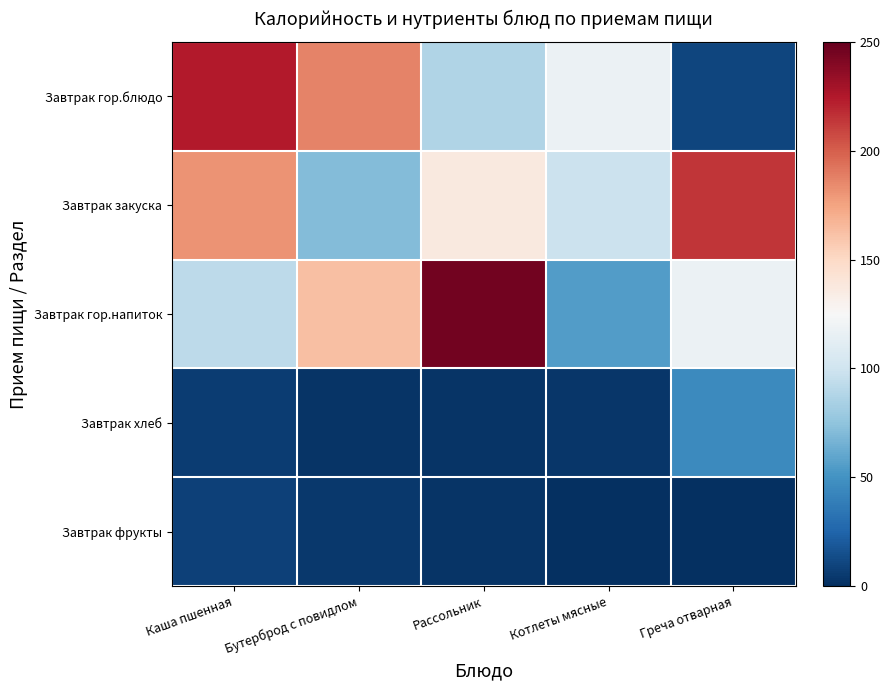

Rank the series at Котлеты мясные from lowest to highest value.

Завтрак фрукты, Завтрак хлеб, Завтрак гор.напиток, Завтрак закуска, Завтрак гор.блюдо